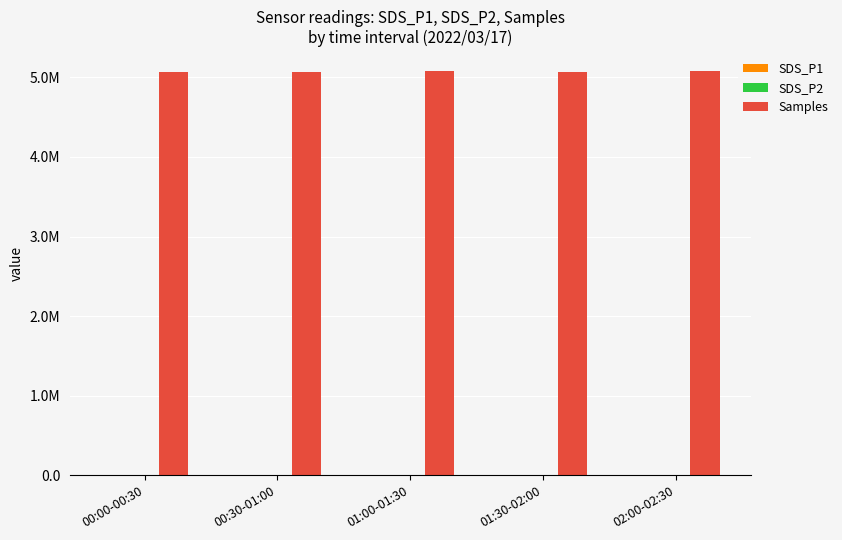

Does the chart contain stacked bars?

No